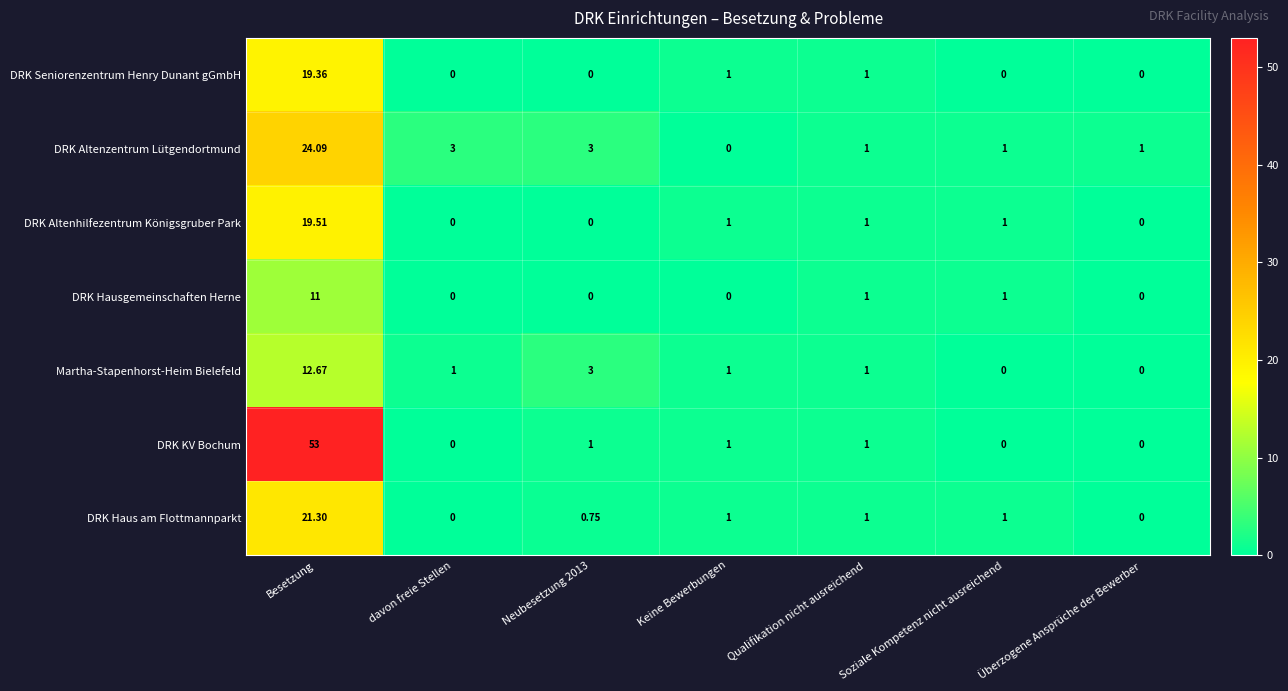

Which series has the widest spread of values?

DRK KV Bochum